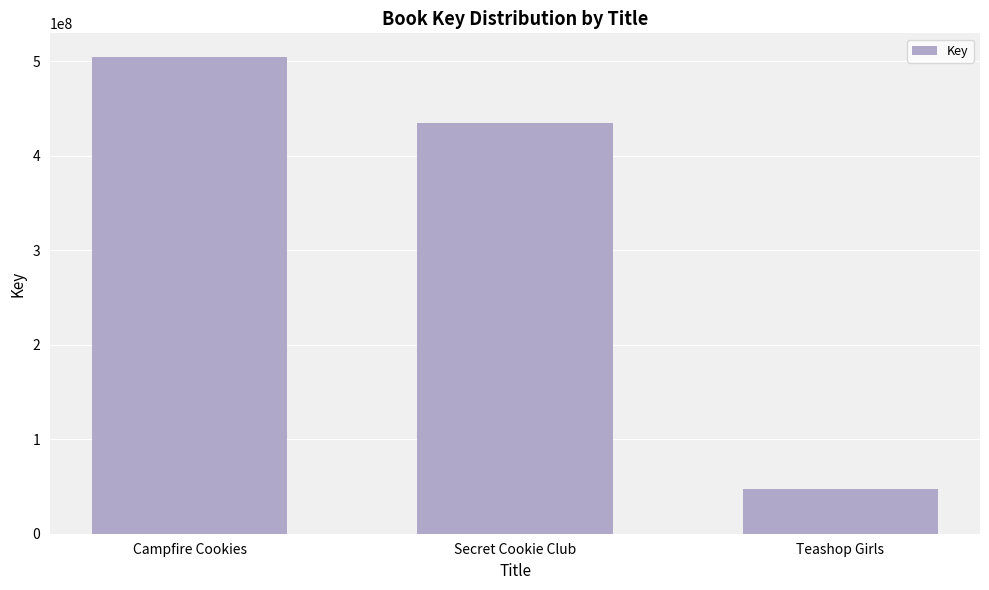

Is it true that the value at Secret Cookie Club is 605494009?

False